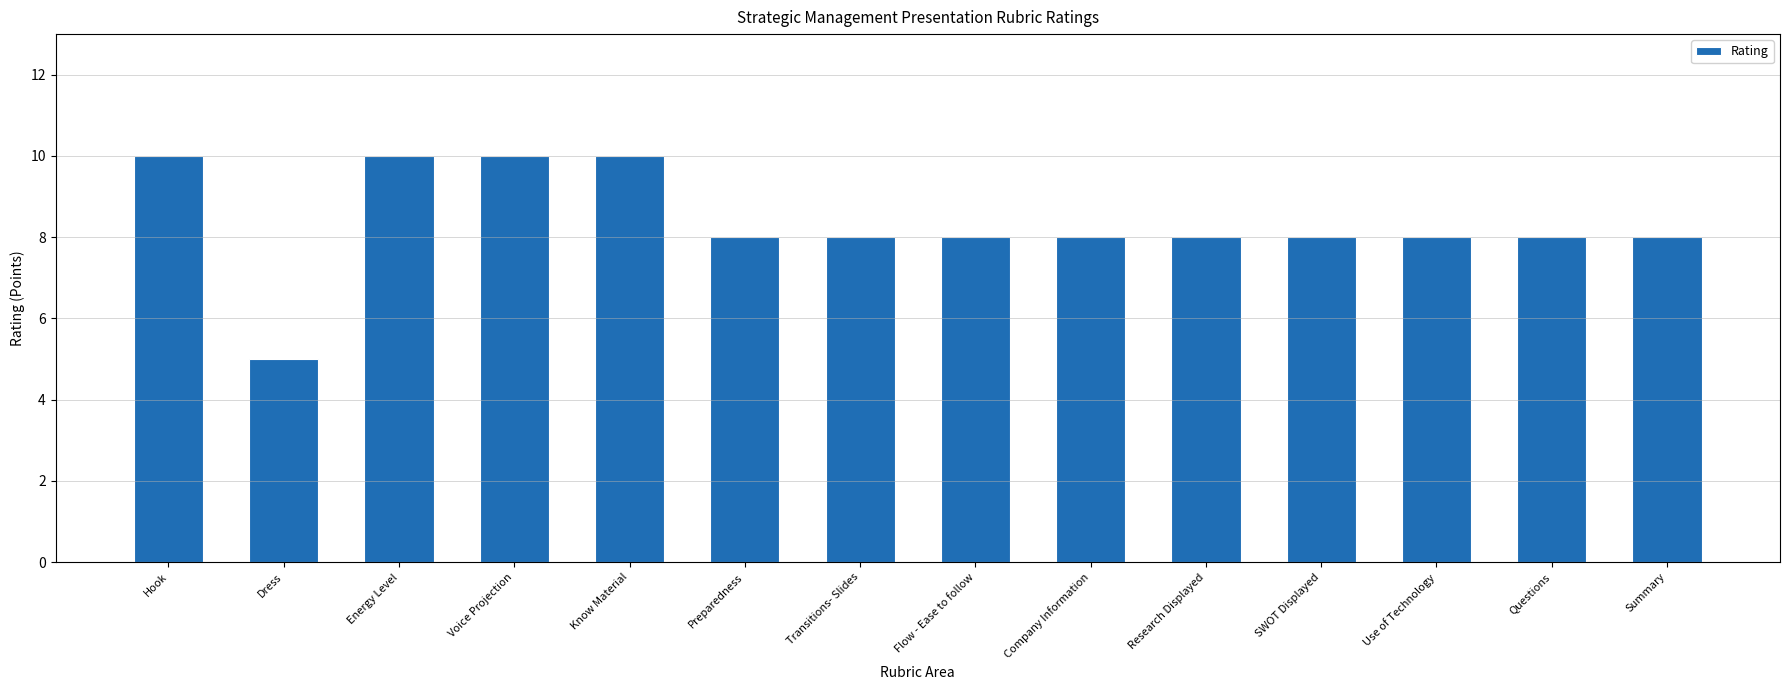

What is the average value?

8